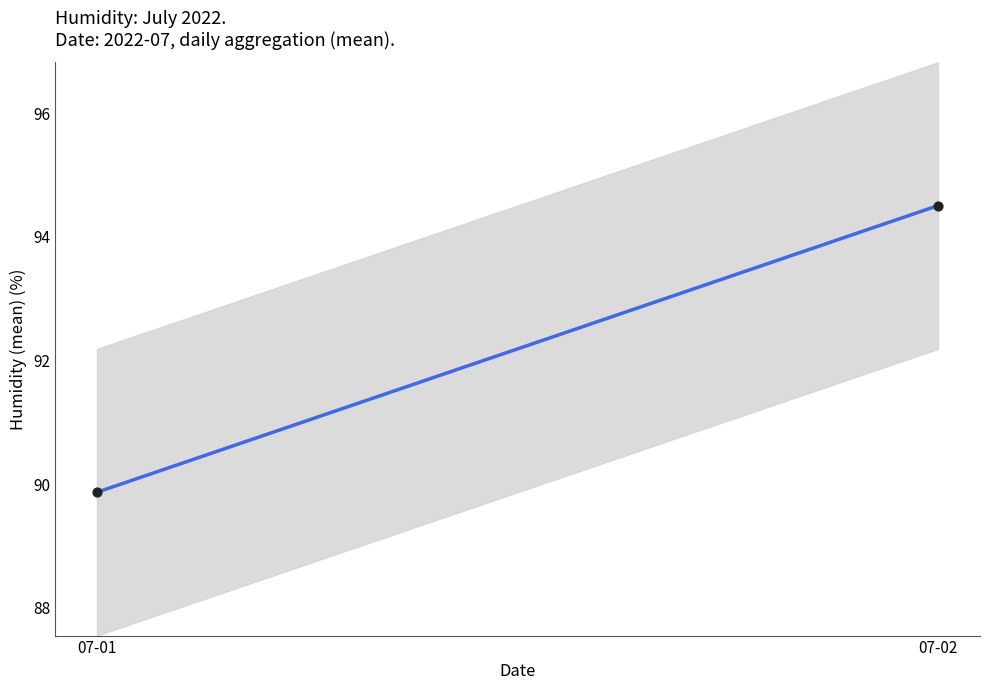

What Y value in the scatter plot is closest to 92?

89.9